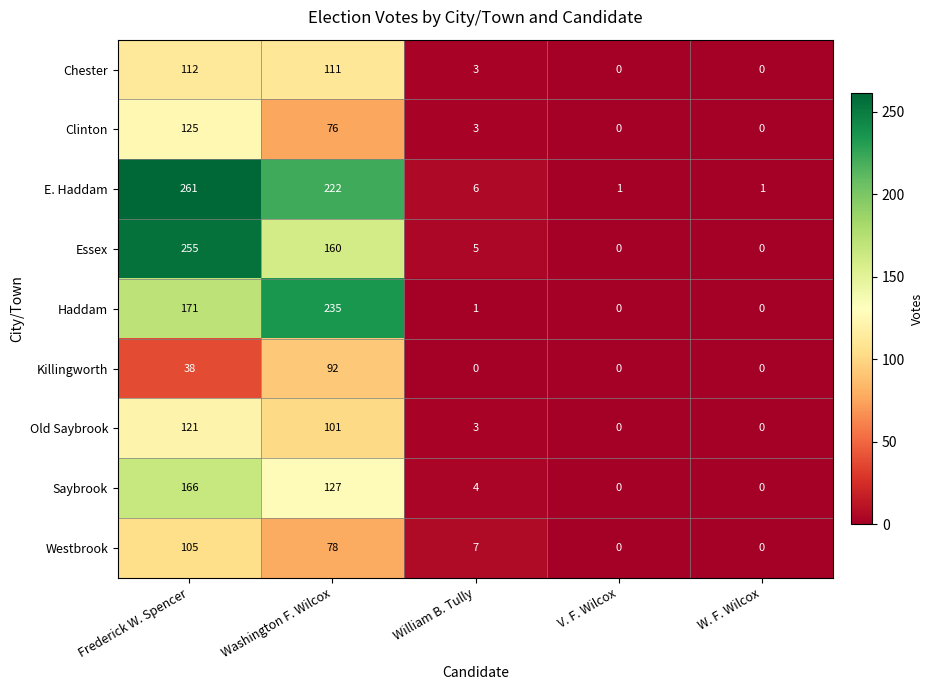

At which category is the sum across all series the highest?

Frederick W. Spencer